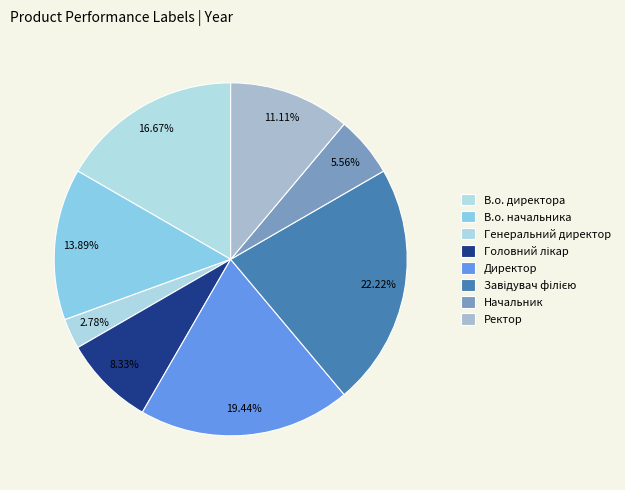

Combined, what portion of the pie is Ректор and Начальник?

16.7%